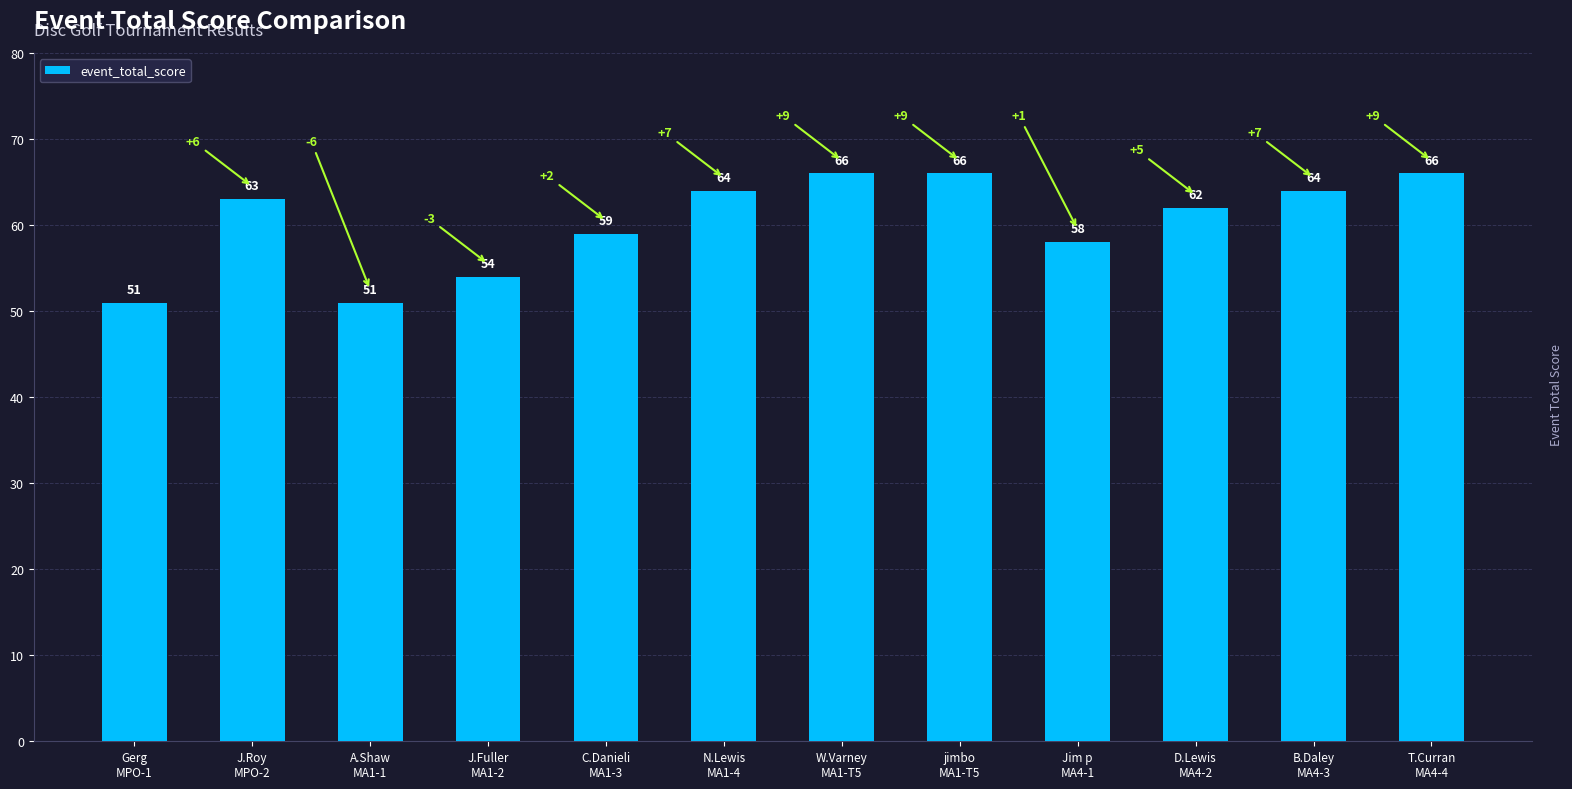

What is the sum of all values?

724